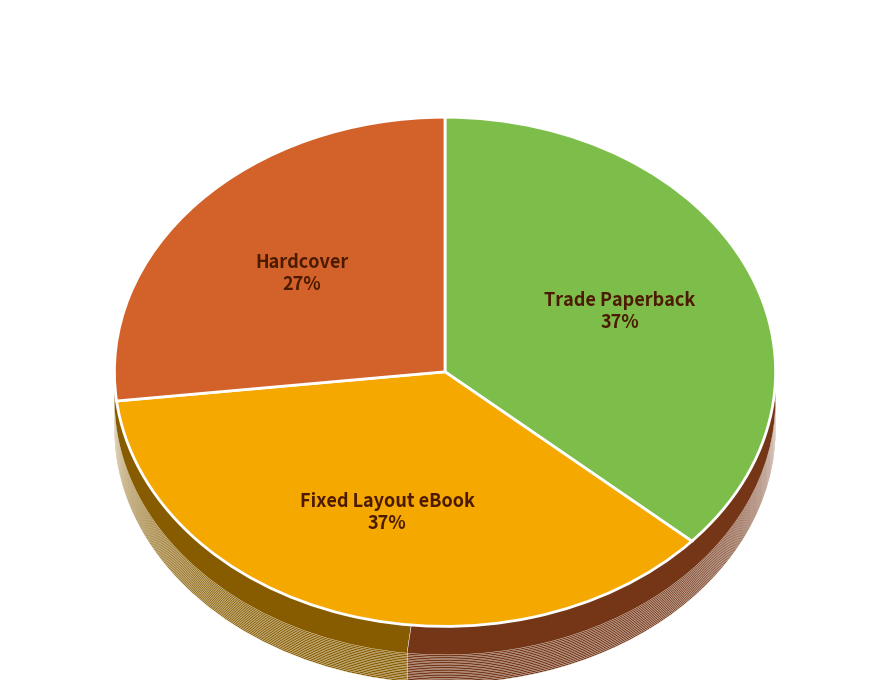

True or false: Hardcover accounts for 27% of the total.

True